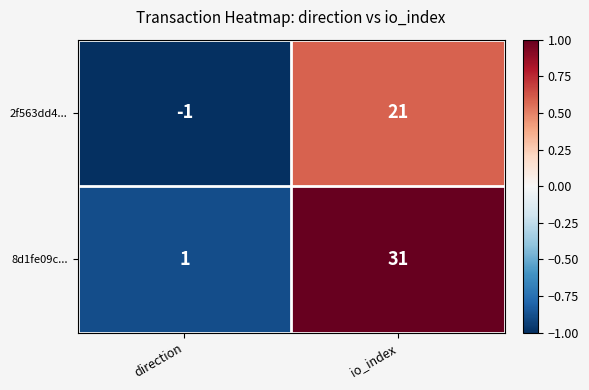

Reading left to right, list all the values displayed in this chart.

2f563dd4...: direction=-1	io_index=21
8d1fe09c...: direction=1	io_index=31